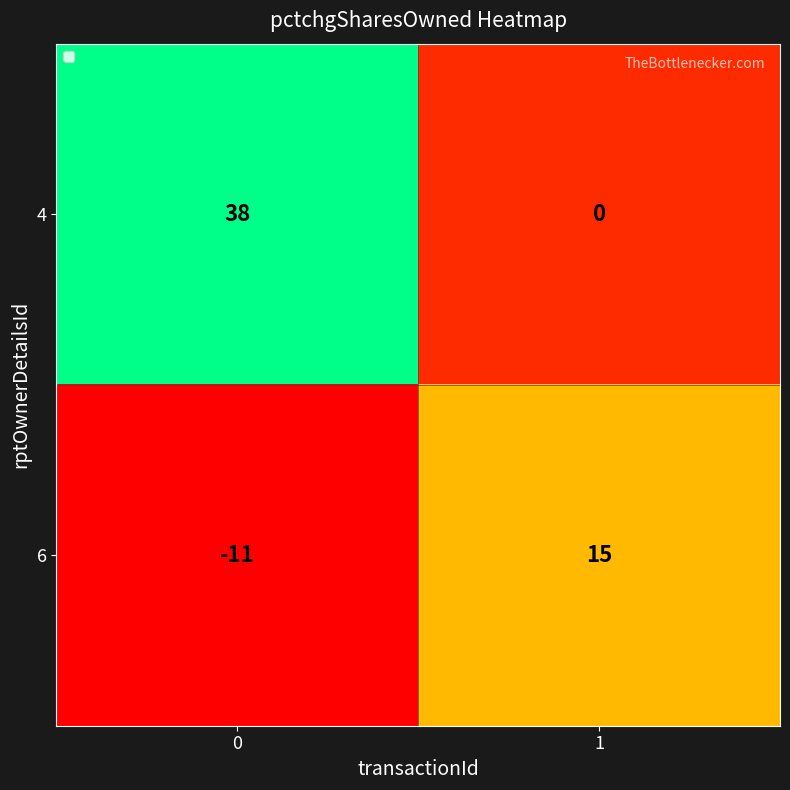

What is the sum of all 4 values?

38